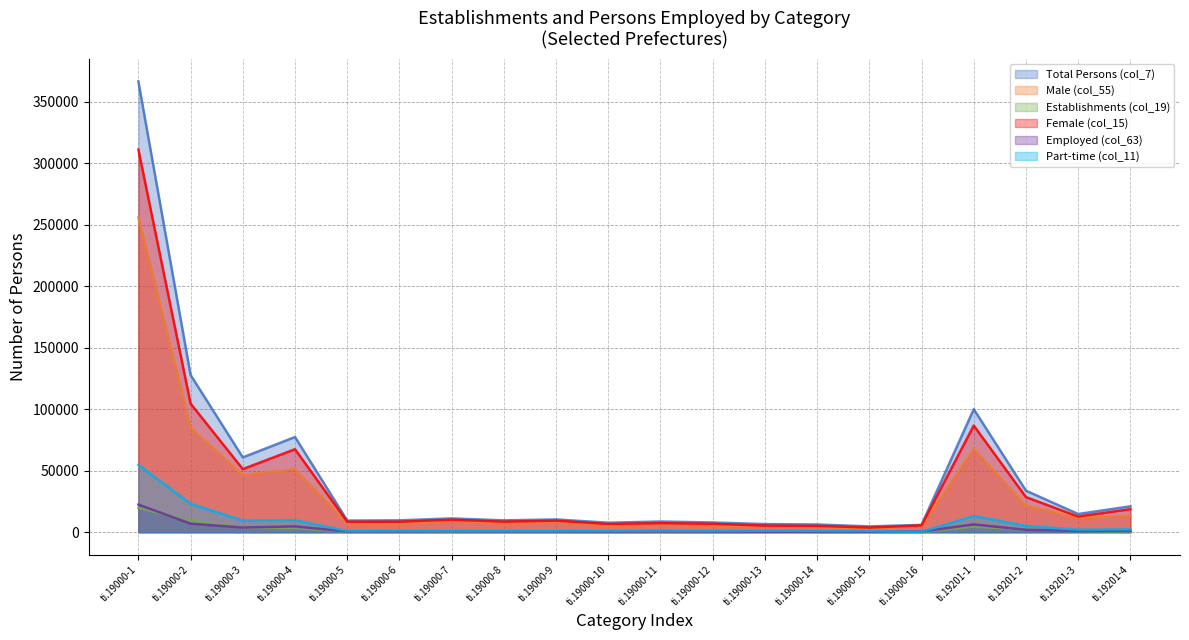

Where is Total Persons (col_7) nearest to the value 185532?

ti.19000-2